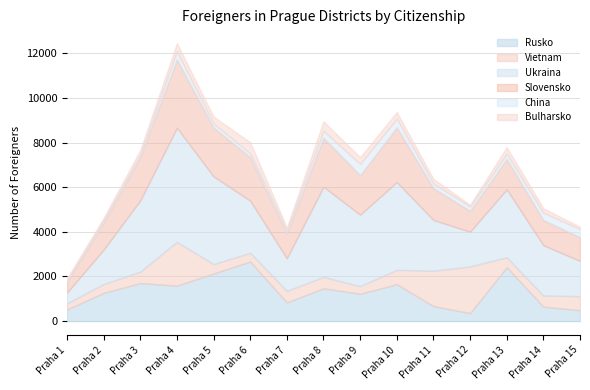

Which series has the largest range (max minus min)?

Ukraina